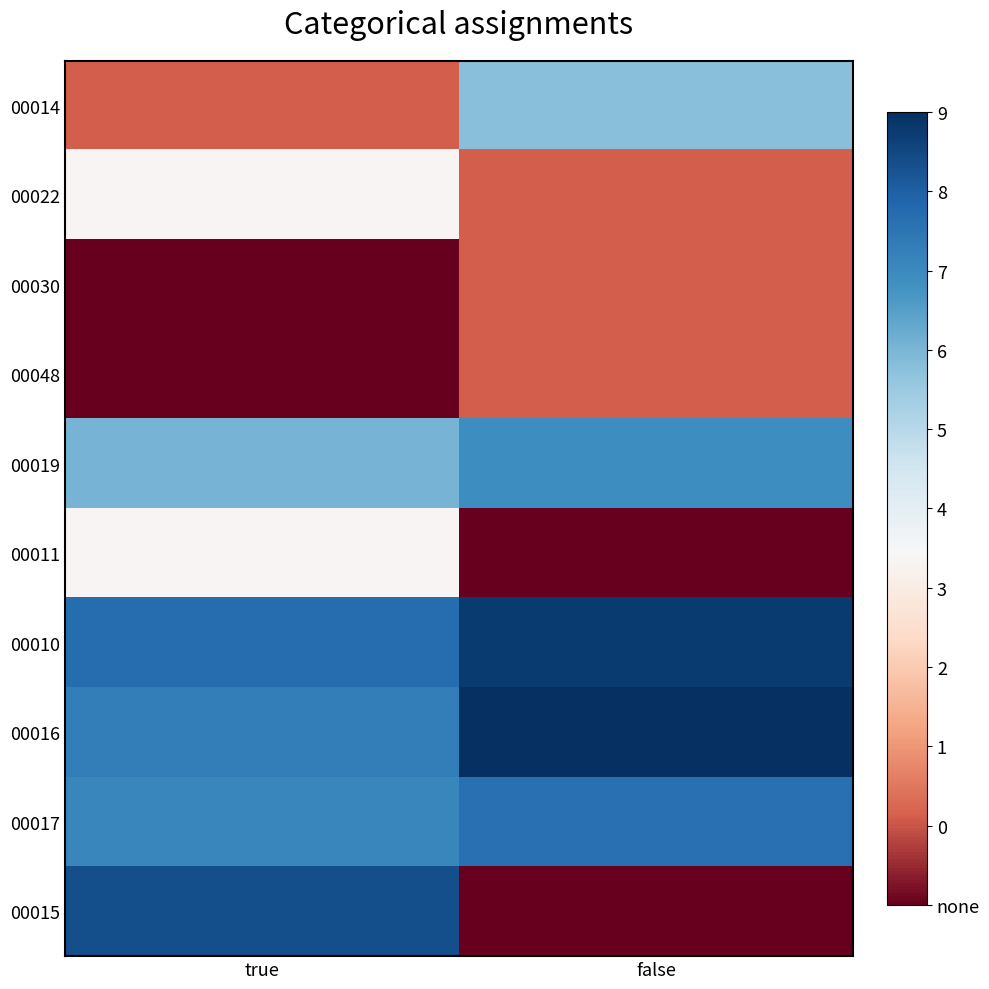

At which category is the sum across all series the highest?

true